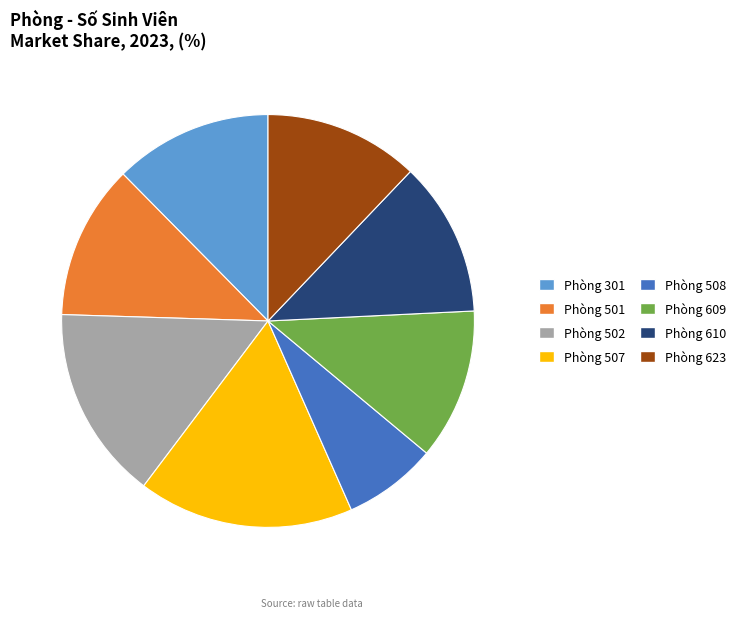

Is there any slice that represents more than half of the pie?

No